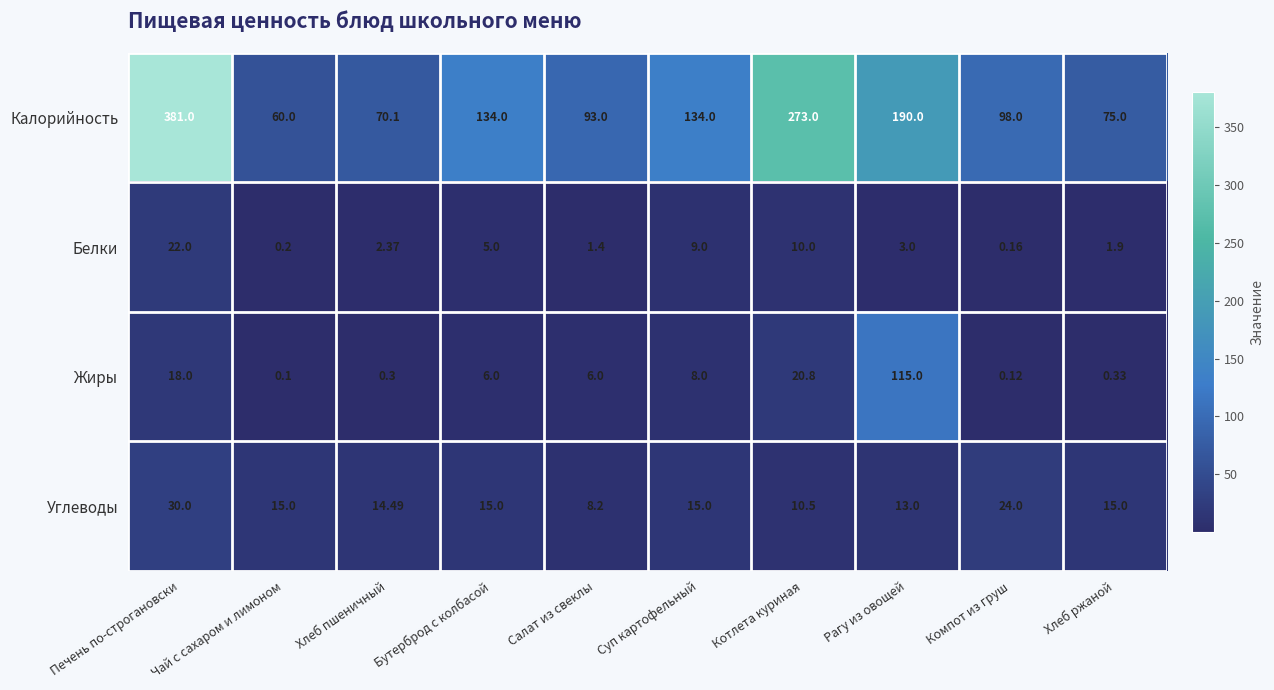

At Бутерброд с колбасой, list the series in order from smallest to largest.

Белки, Жиры, Углеводы, Калорийность